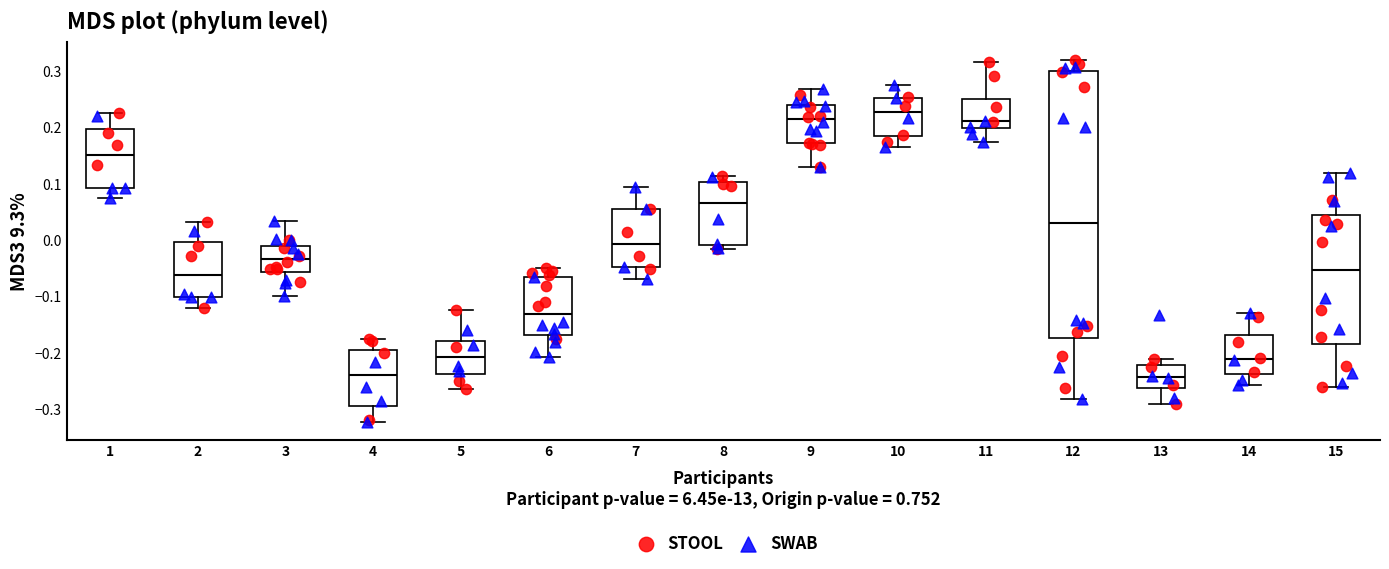

Comparing the boxes themselves (not the whiskers), which one is the tallest?

12